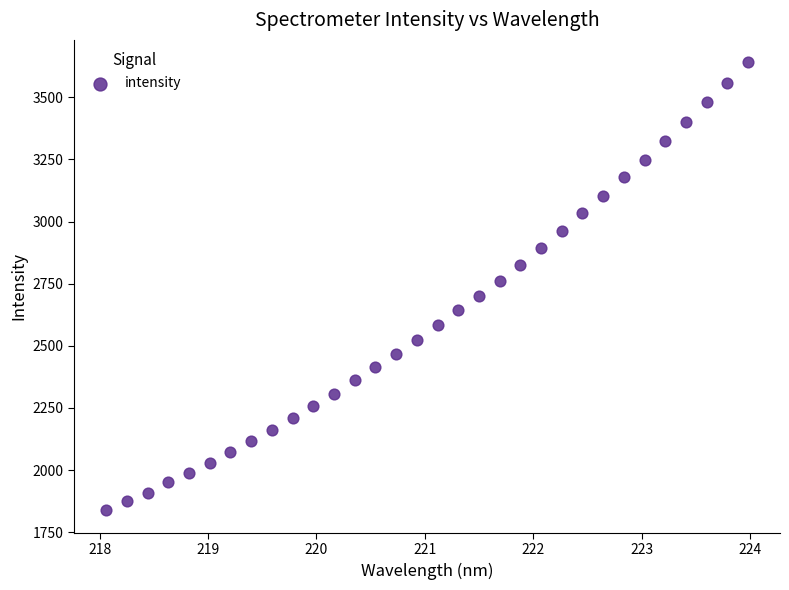

What is the range of X values (max minus min)?

5.9